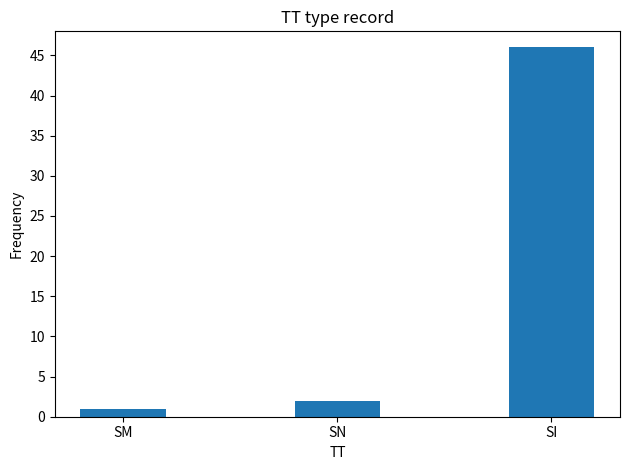

Does the chart contain any negative values?

No